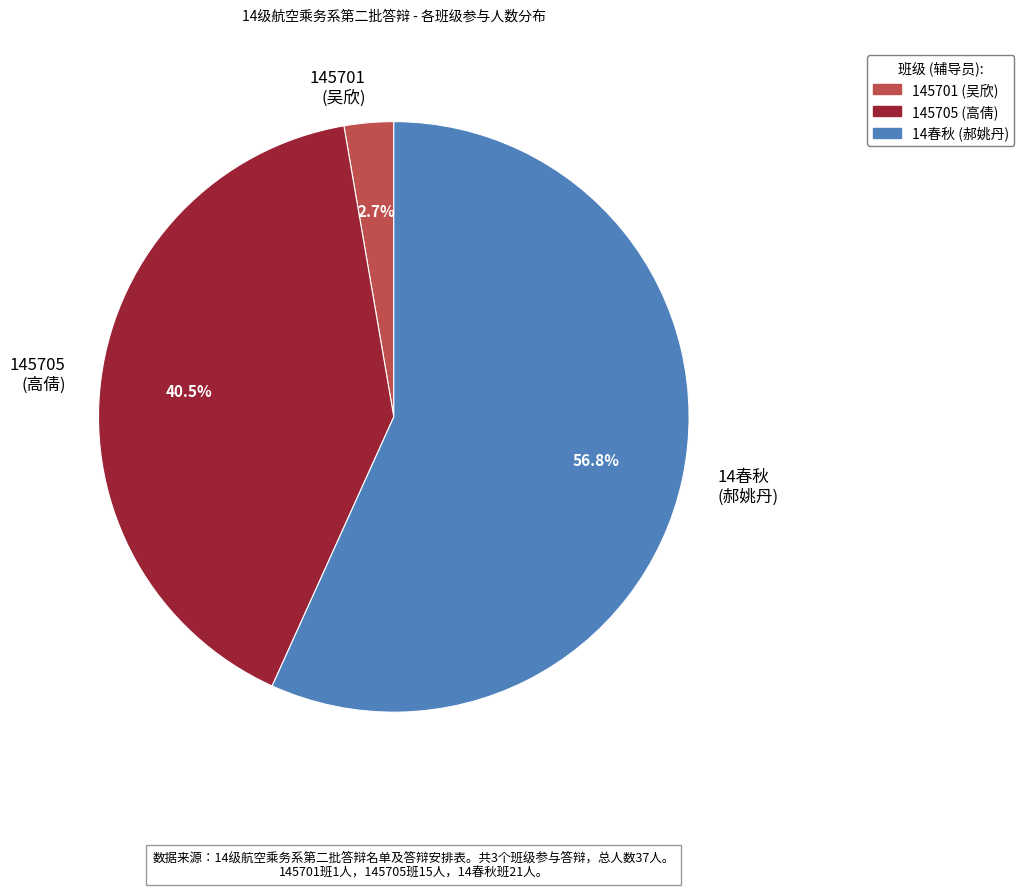

Which slice is the smallest?

145701